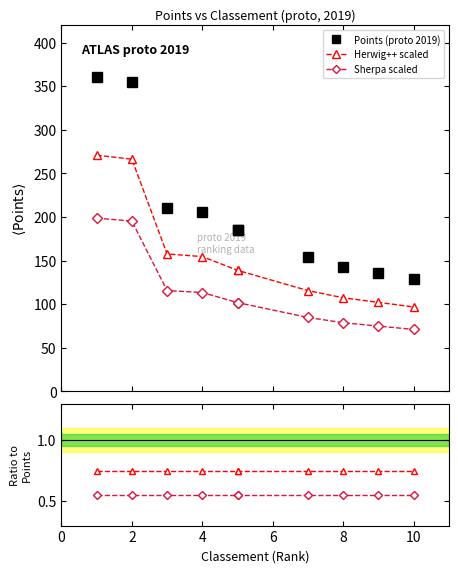

True or false: Herwig++ scaled and Herwig++ / Points intersect in this chart.

False